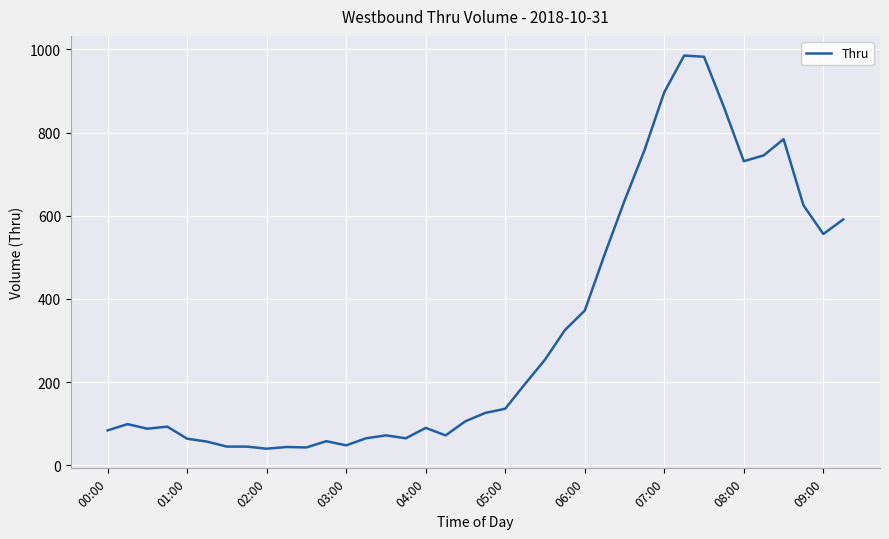

What is the greatest value displayed?

985